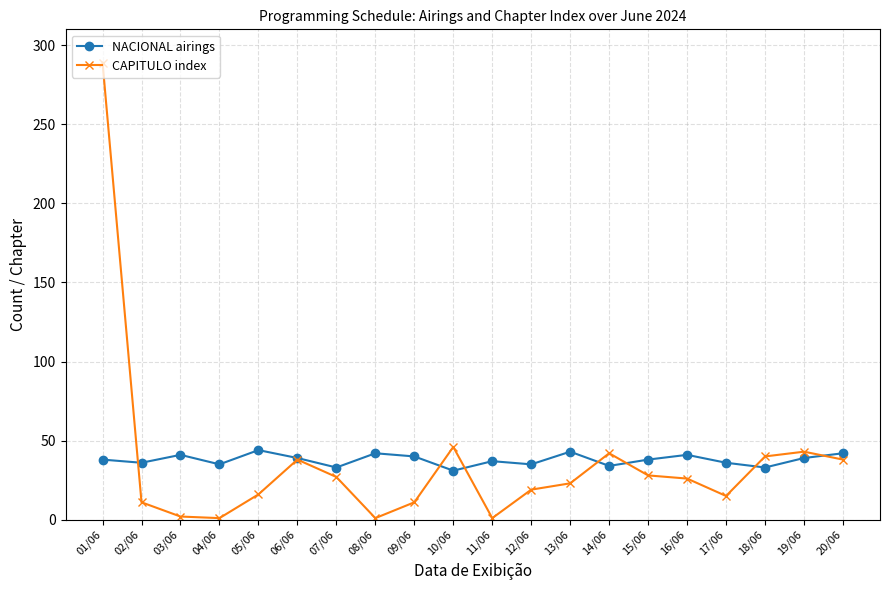

True or false: CAPITULO index has a value of 26 at 16/06.

True